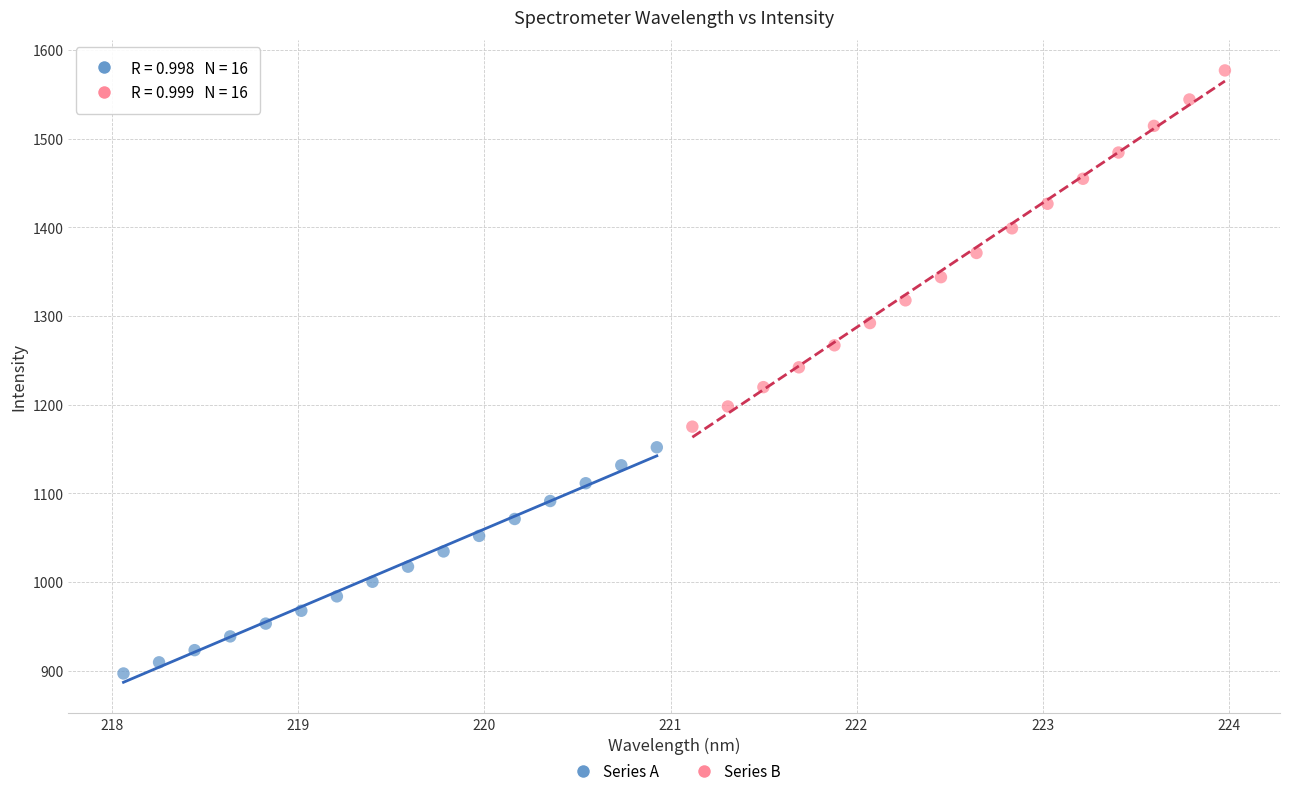

Which series has the largest Y range (max minus min)?

Series B